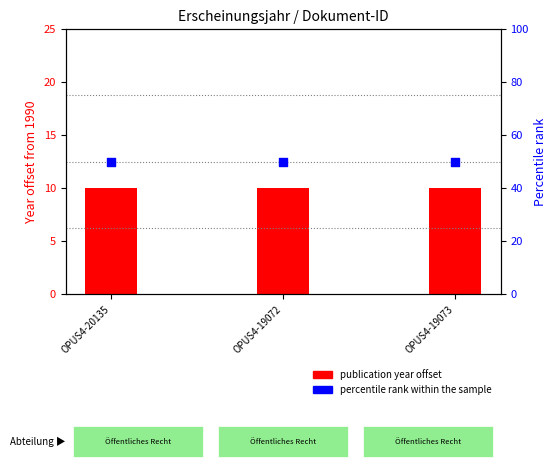

At how many categories does at least one series exceed 46?

3